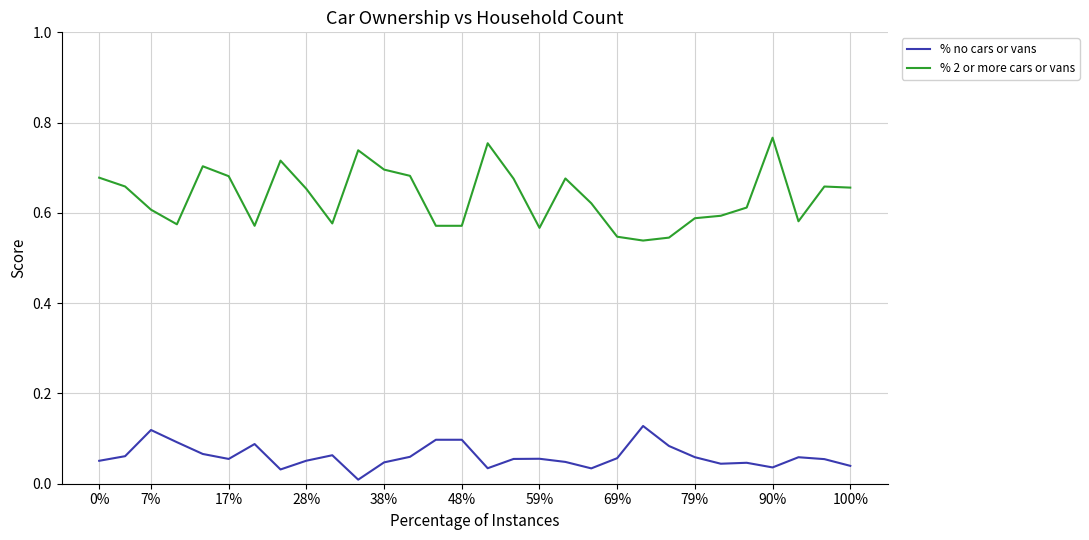

Which series has the largest range (max minus min)?

% 2 or more cars or vans